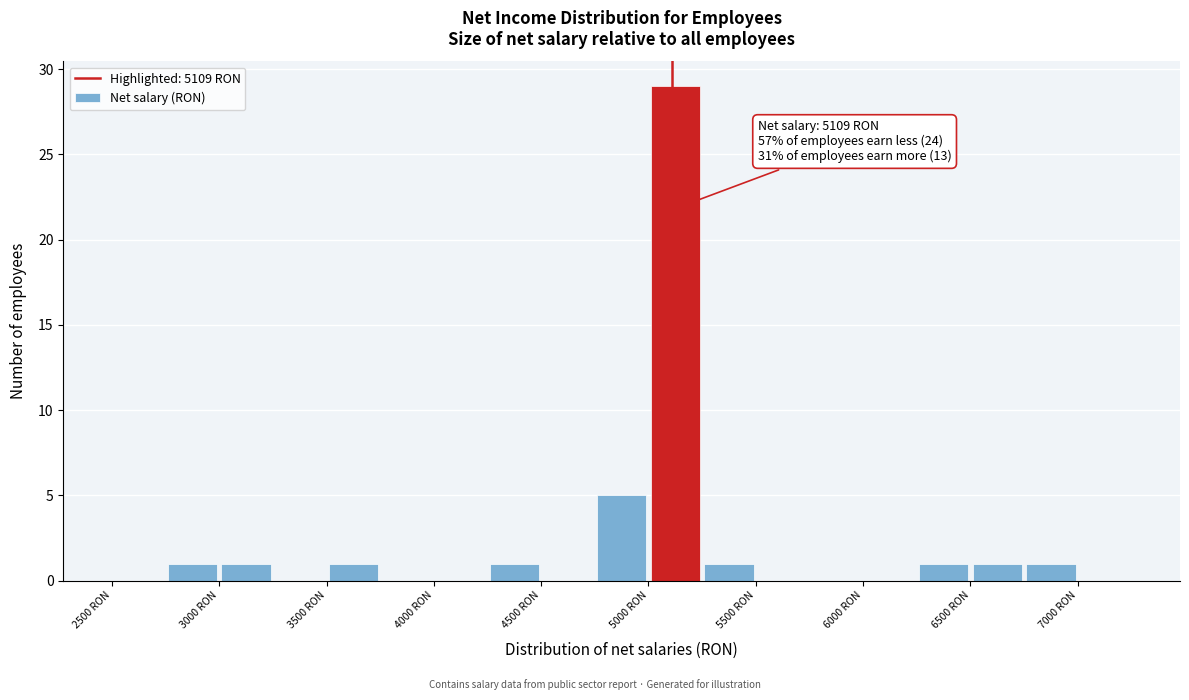

Which range on the x-axis has the tallest bar?

5000 to 5250